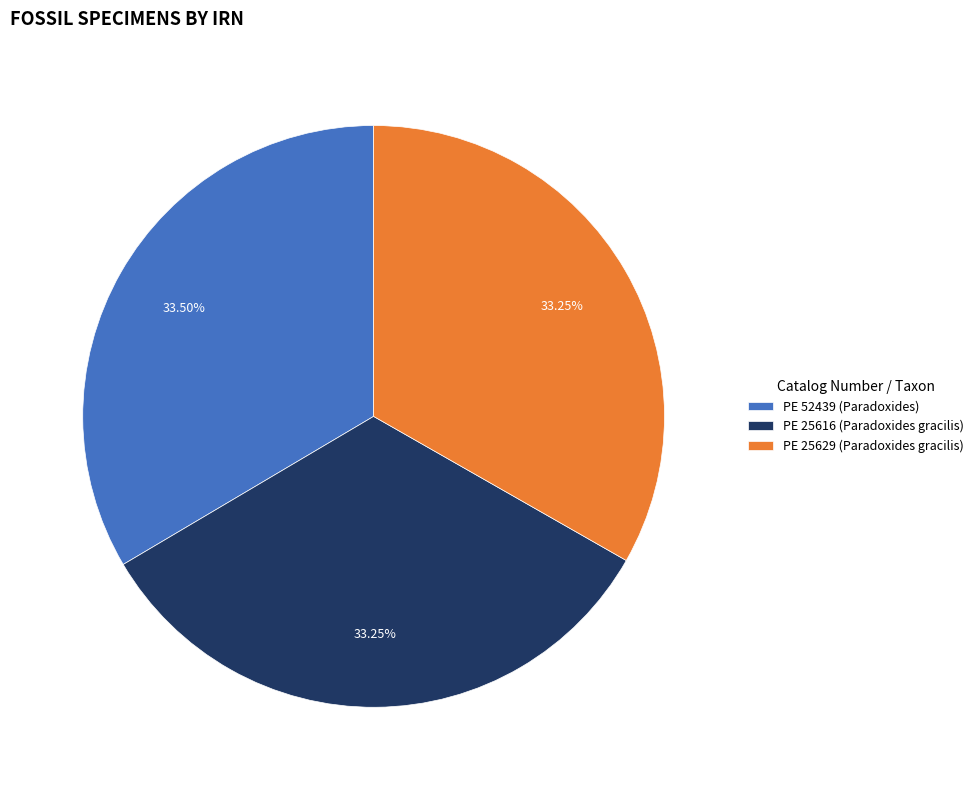

Does PE 52439 (Paradoxides) represent more than half of the total?

No